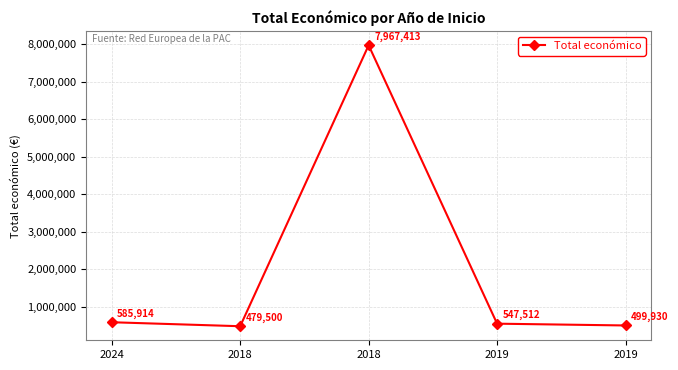

Does the chart have visible grid lines?

Yes